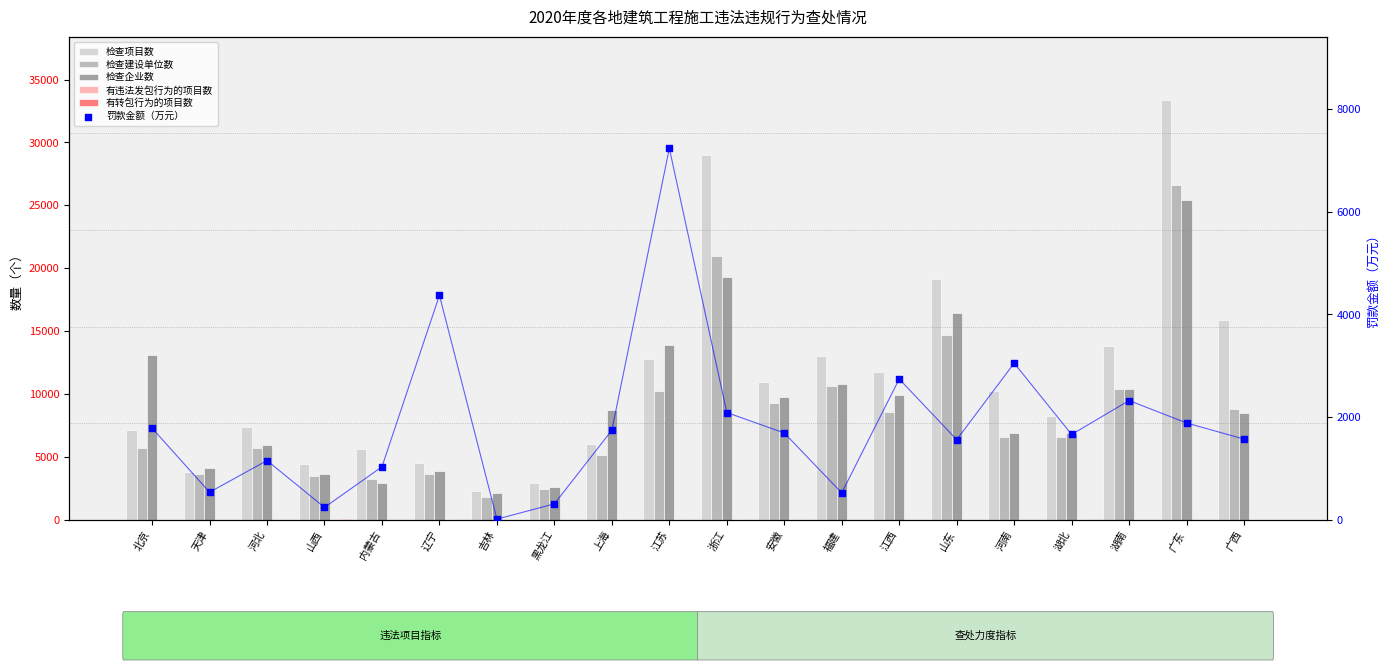

At how many categories does at least one series exceed 15883?

3